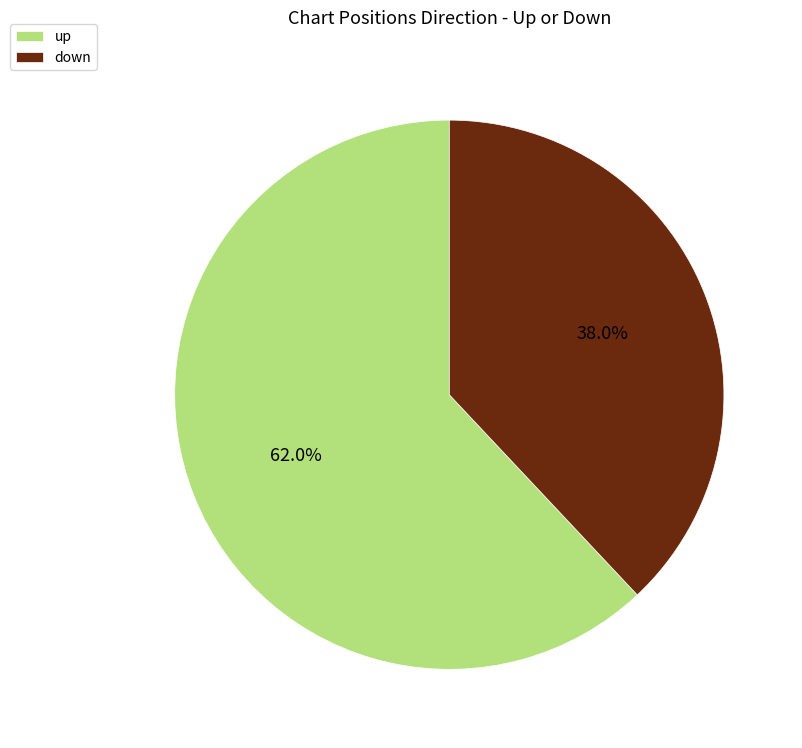

Combined, do down and up account for over 50%?

Yes